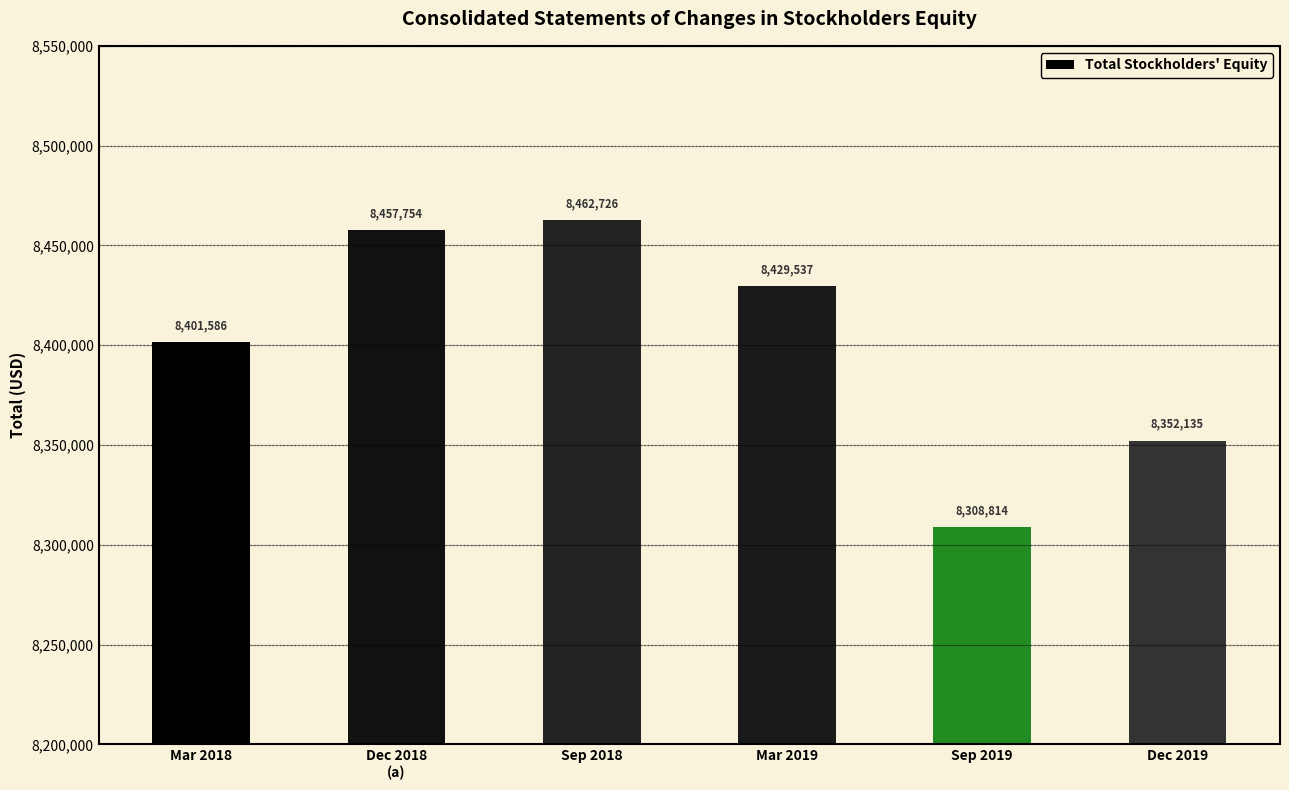

At which label does the data first exceed 8429537?

Dec 2018
(a)